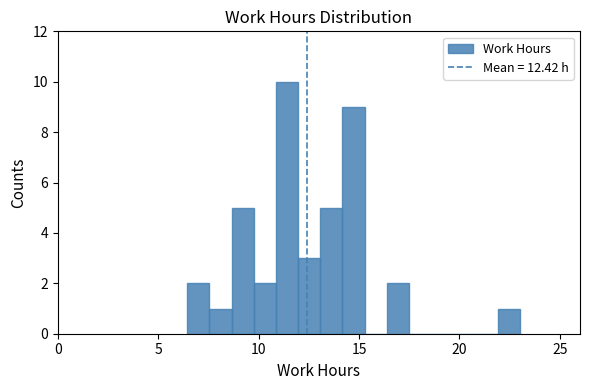

Read against the x-axis, roughly where is the centre of the tallest bar?

11.5